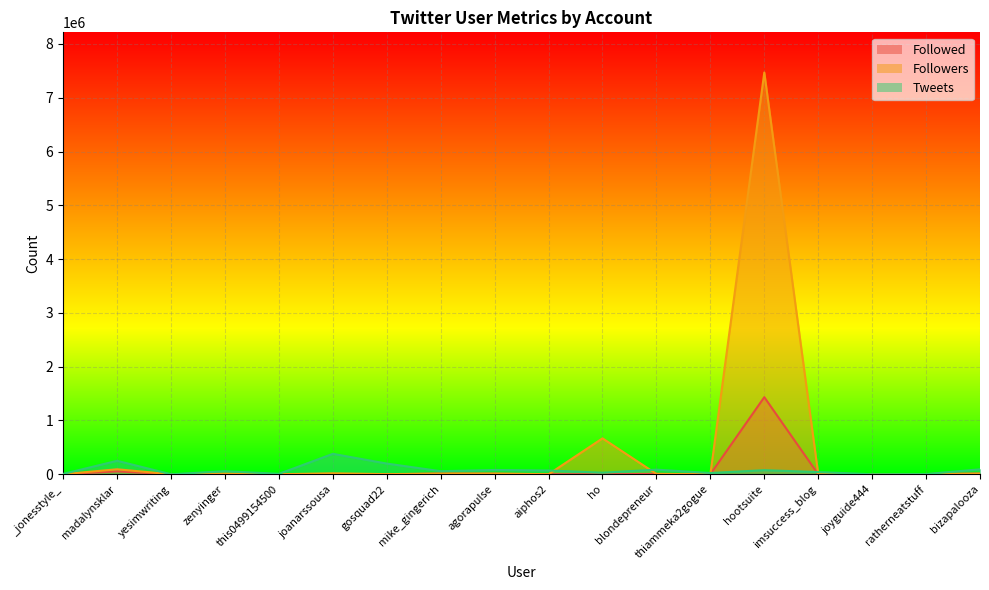

Reading right to left, what are all the values shown in this chart?

Followed: bizapalooza=11134	ratherneatstuff=3700	joyguide444=51	imsuccess_blog=69	hootsuite=1432910	thiammeka2gogue=259	blondepreneur=6816	ho=136	aiphos2=1321	agorapulse=8515	mike_gingerich=12221	gosquad22=0	joanarssousa=542	this0499154500=172	zenyinger=5173	yesimwriting=110	madalynsklar=53978	_jonesstyle_=2648
Followers: bizapalooza=12194	ratherneatstuff=3734	joyguide444=18	imsuccess_blog=239	hootsuite=7469166	thiammeka2gogue=266	blondepreneur=6203	ho=667896	aiphos2=657	agorapulse=13195	mike_gingerich=12523	gosquad22=2422	joanarssousa=17863	this0499154500=141	zenyinger=11510	yesimwriting=51	madalynsklar=92864	_jonesstyle_=1353
Tweets: bizapalooza=92259	ratherneatstuff=3401	joyguide444=72	imsuccess_blog=40878	hootsuite=76080	thiammeka2gogue=23188	blondepreneur=86232	ho=29141	aiphos2=70461	agorapulse=80164	mike_gingerich=57149	gosquad22=198935	joanarssousa=379934	this0499154500=7835	zenyinger=56799	yesimwriting=226	madalynsklar=250281	_jonesstyle_=7275